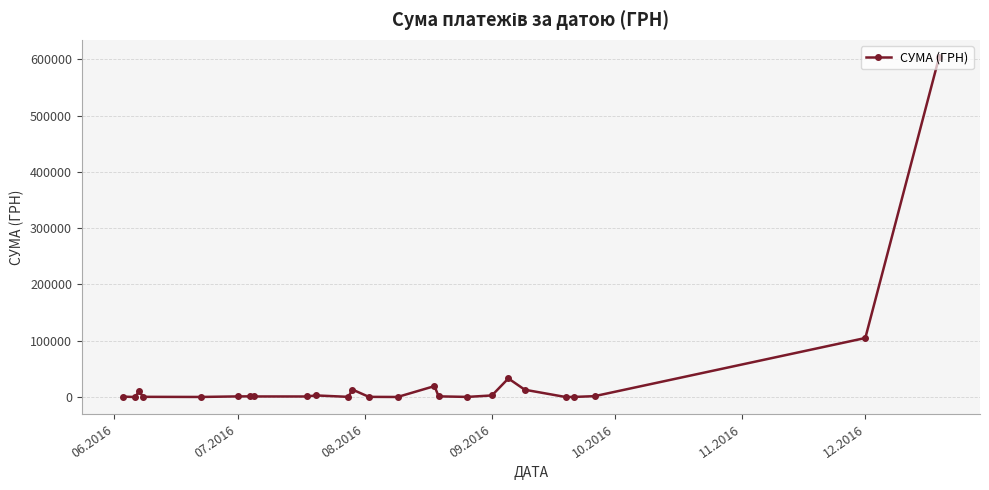

True or false: there are more than 1 points higher than both neighbors.

True